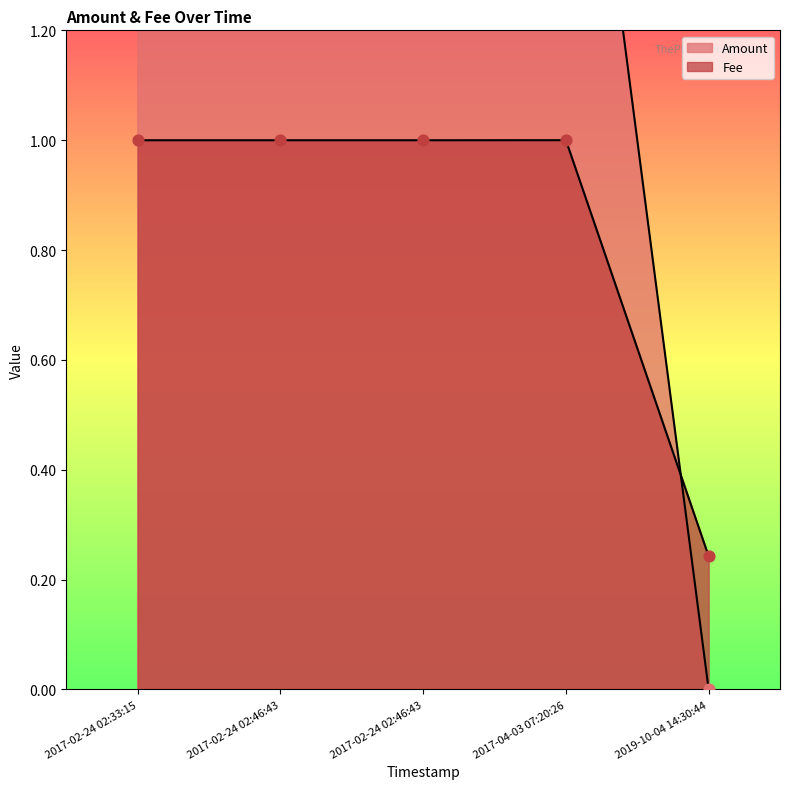

Which series contains the lowest Y value?

Amount_line